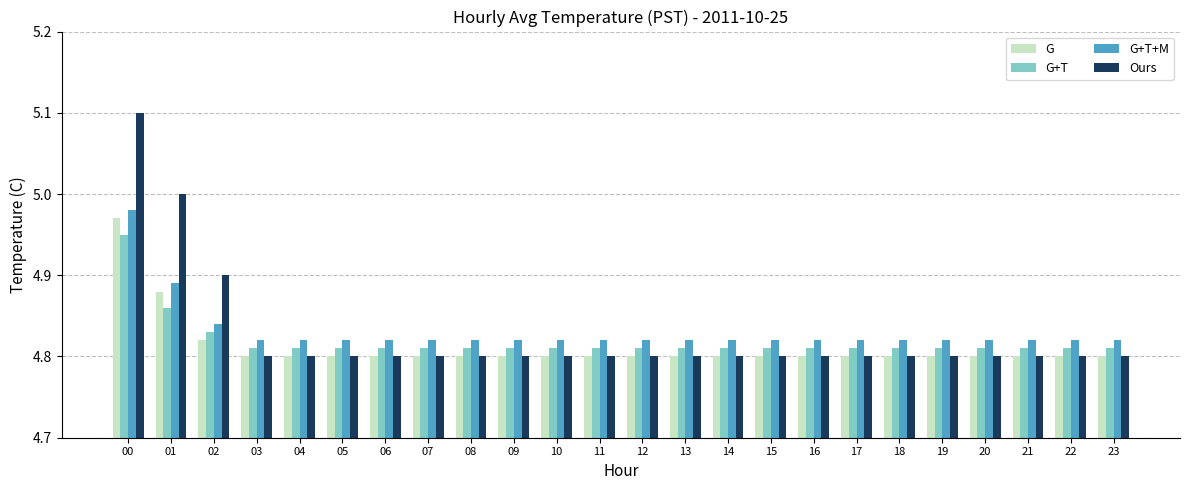

What is the greatest value displayed?

5.1